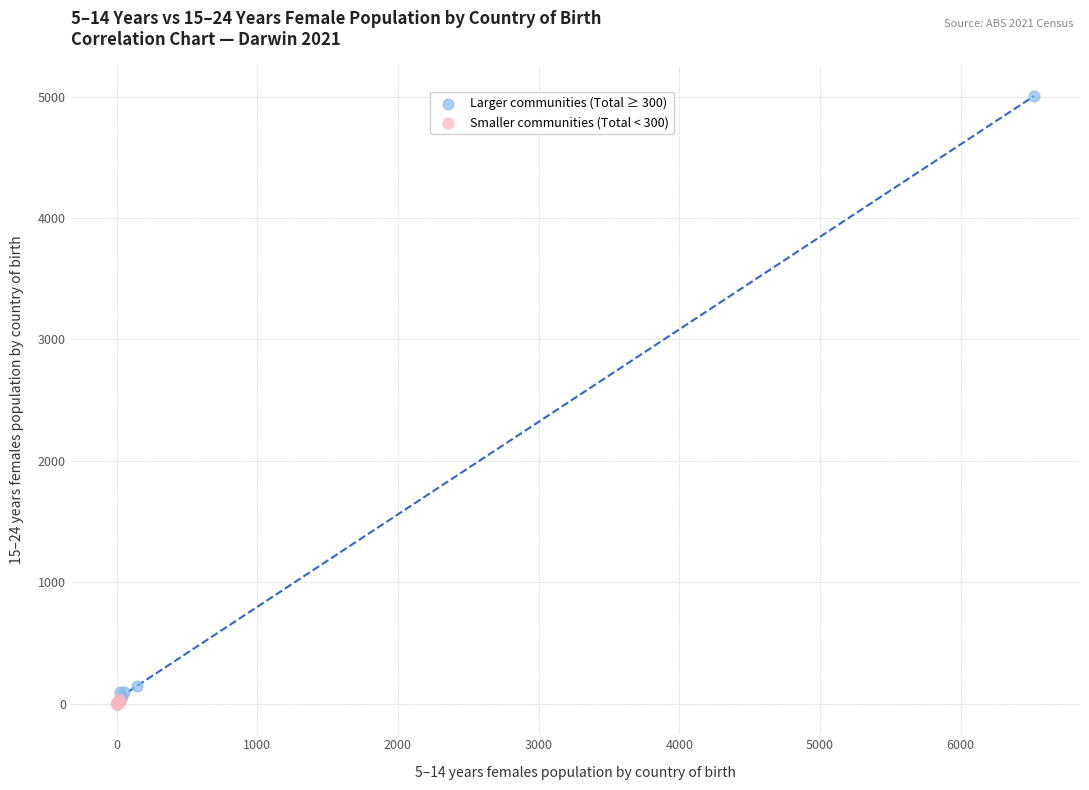

Which series has the largest Y range (max minus min)?

Larger communities (Total ≥ 300)